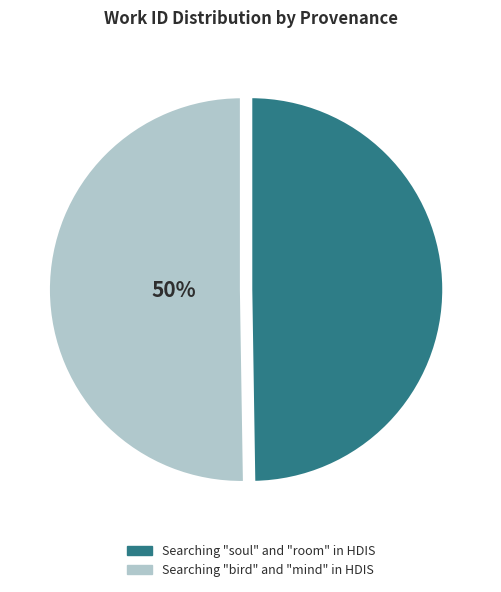

True or false: Searching "soul" and "room" in HDIS accounts for 50% of the total.

True